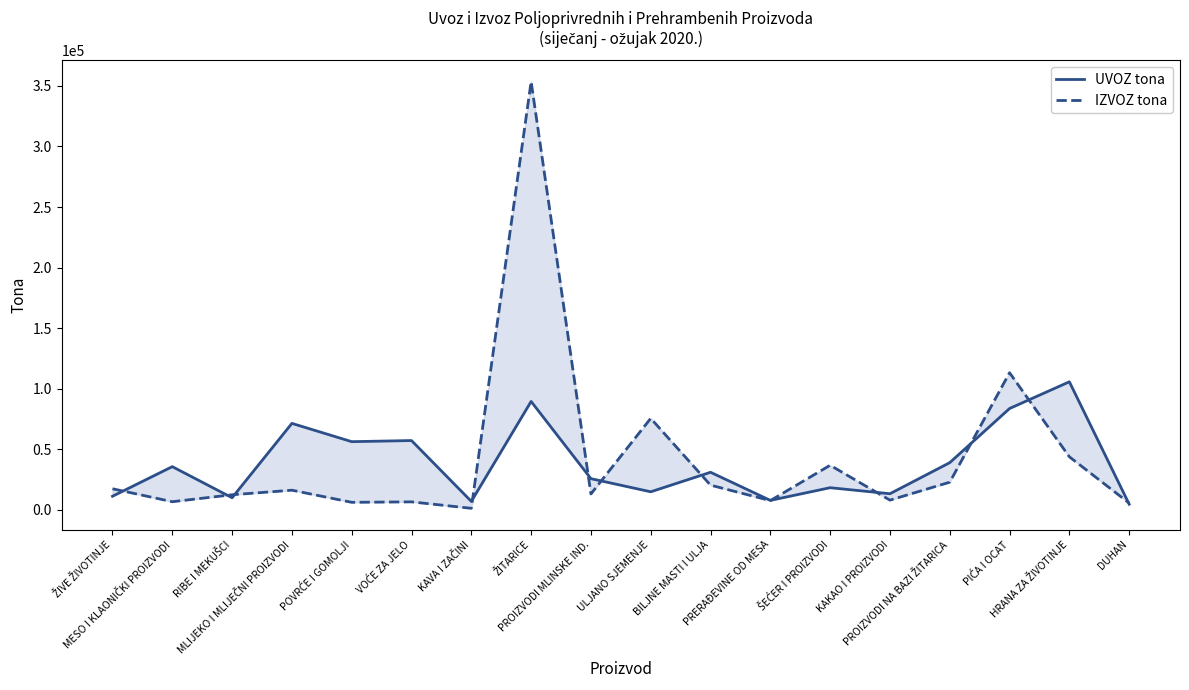

What is the label of the 18th point from the right?

ŽIVE ŽIVOTINJE